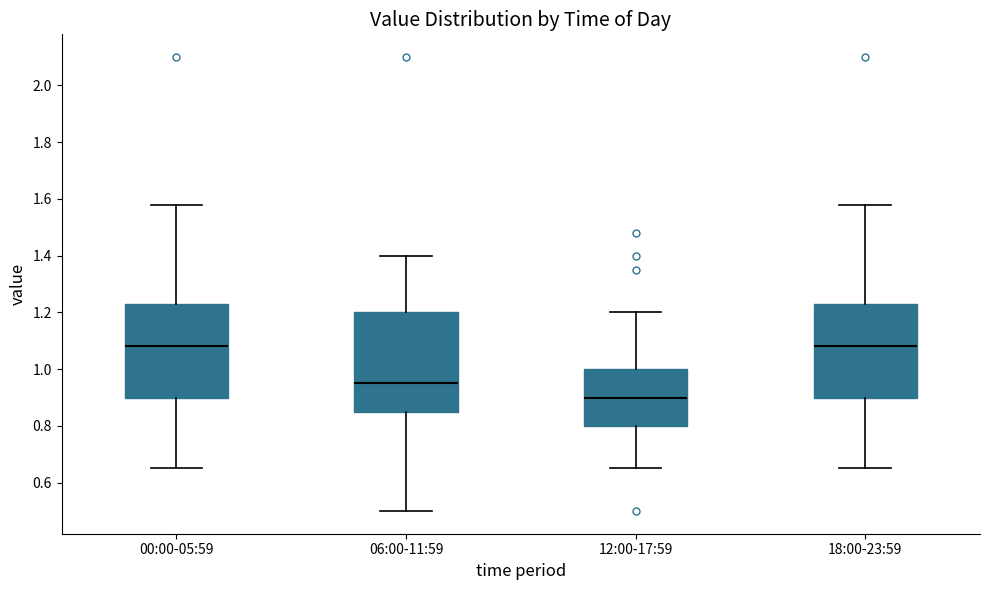

Where is the upper edge of the box for 06:00-11:59 on the y-axis? The values are not printed on the chart, so give them approximately, as read against the axis.

1.20